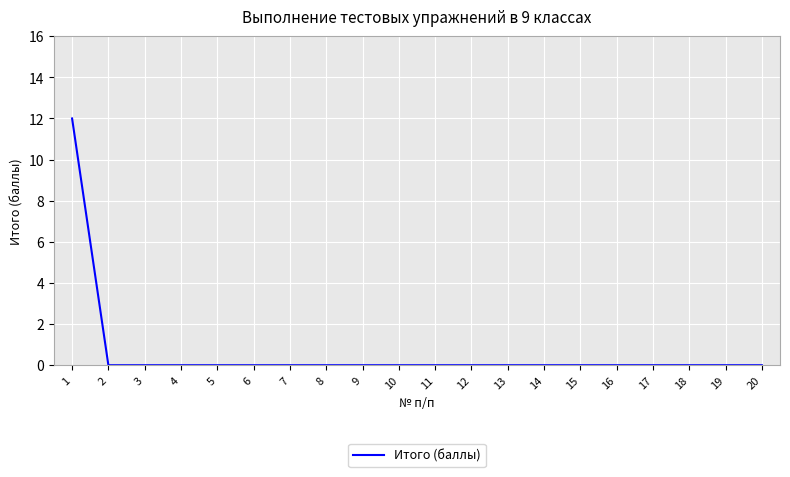

The chart shows a value of -6 at 8. True or false?

False